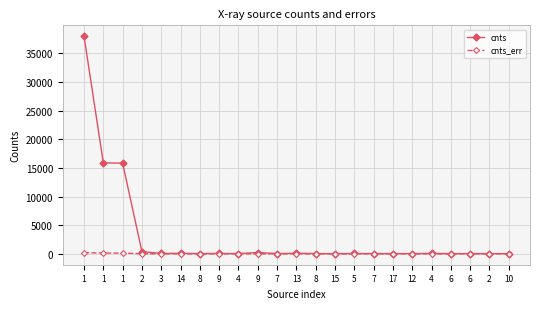

Reading right to left, list all the values displayed in this chart.

cnts: 10=44.3	2=47.0	6=49.8	6=48.8	4=87.6	12=55.6	17=54.2	7=50.6	5=70.6	15=37.6	8=61.9	13=111.0	7=59.0	9=240.2	4=60.9	9=75.9	8=65.2	14=97.6	3=78.0	2=400.6	1=15838.1	1=15896.2	1=38010.6
cnts_err: 10=9.9	2=9.7	6=10.5	6=10.0	4=11.8	12=10.3	17=10.2	7=10.2	5=10.6	15=10.7	8=10.7	13=12.6	7=11.0	9=19.4	4=10.9	9=12.5	8=10.4	14=11.5	3=12.7	2=26.4	1=141.5	1=146.7	1=217.1